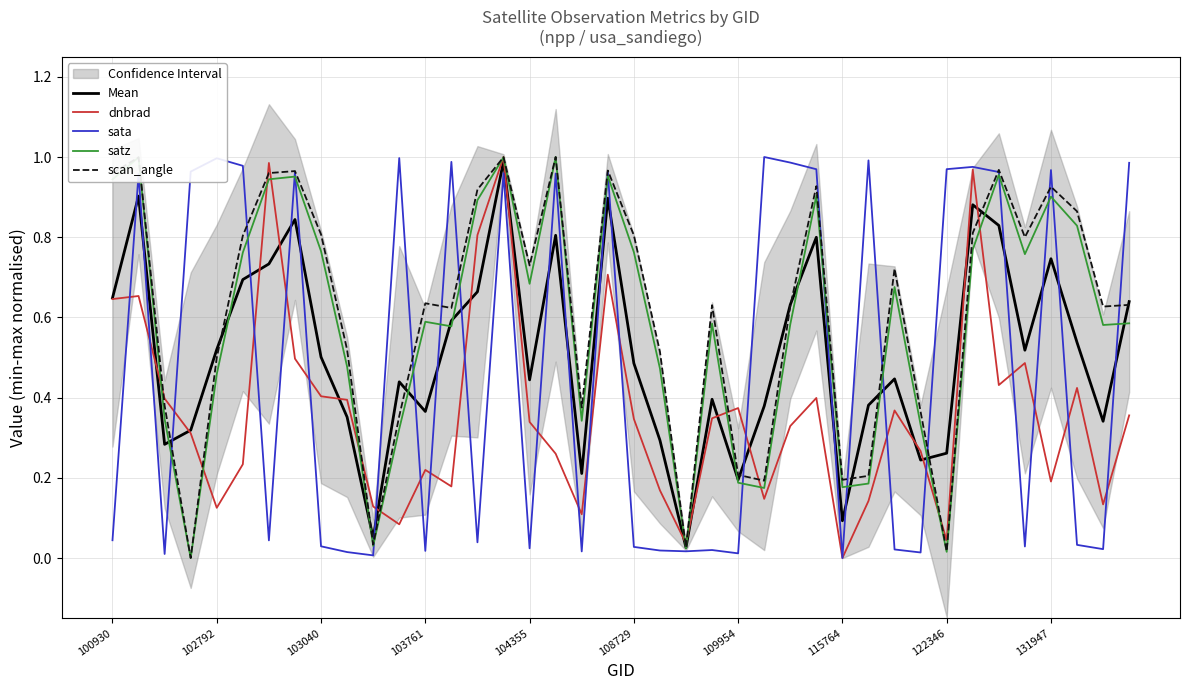

Is it true that dnbrad equals 0.2 at 131947?

True